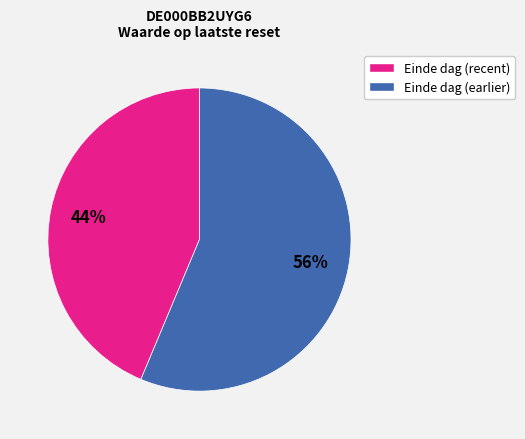

Is there any slice that represents more than half of the pie?

Yes